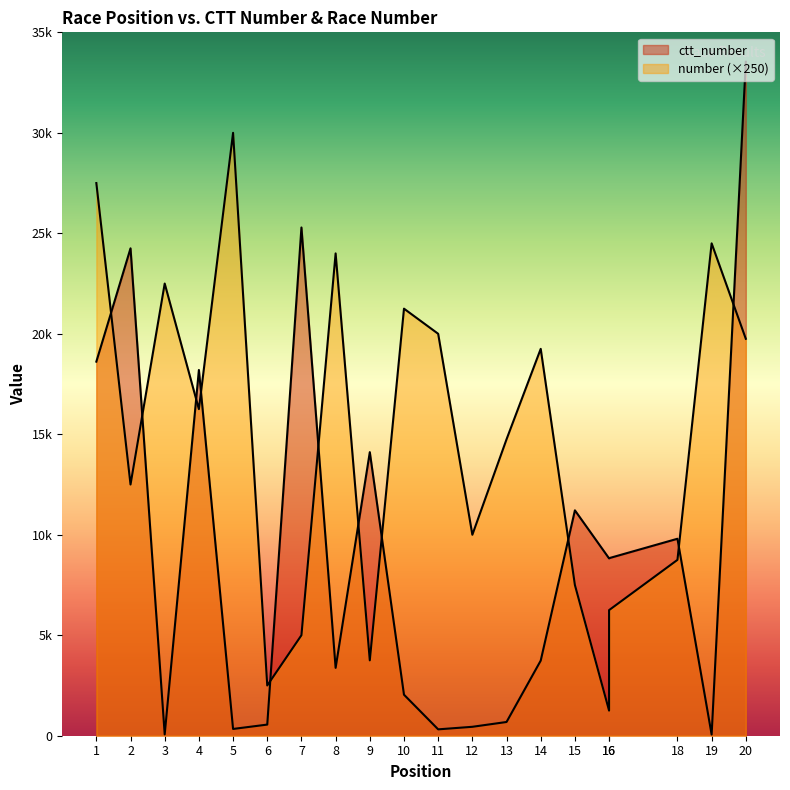

What is the total value across all series at 3?

22565